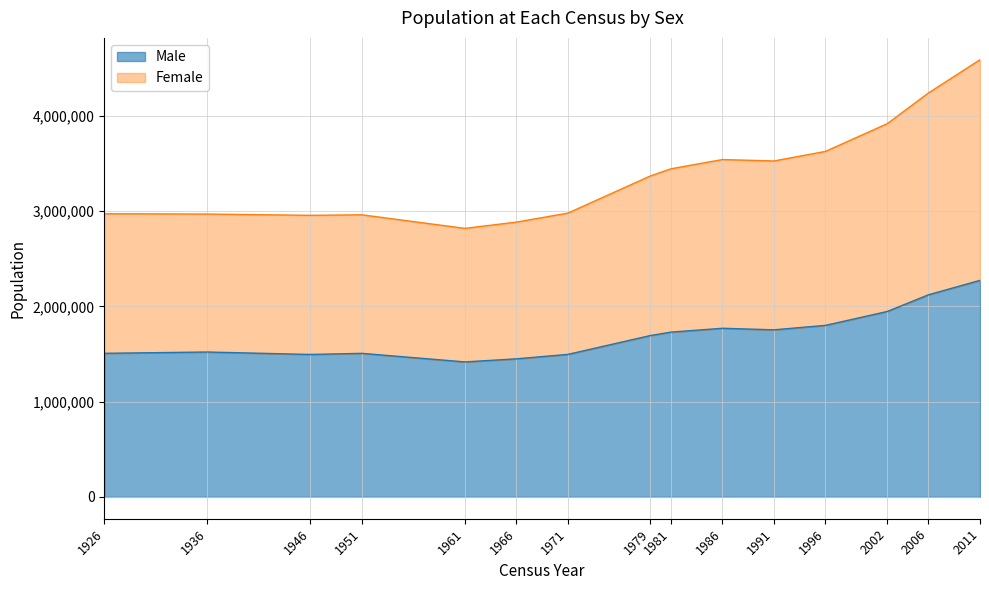

What is the sum of the Male values at 1926 and 1936?

3027343